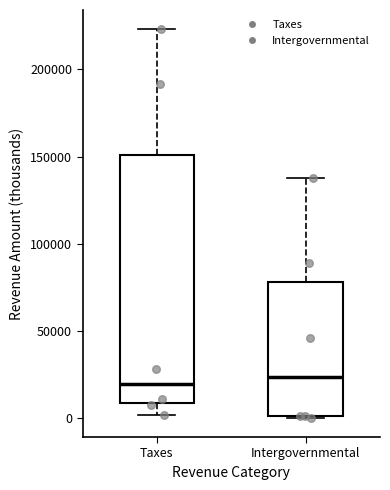

Where is the lower edge of the box for Taxes on the y-axis? The values are not printed on the chart, so give them approximately, as read against the axis.

10000